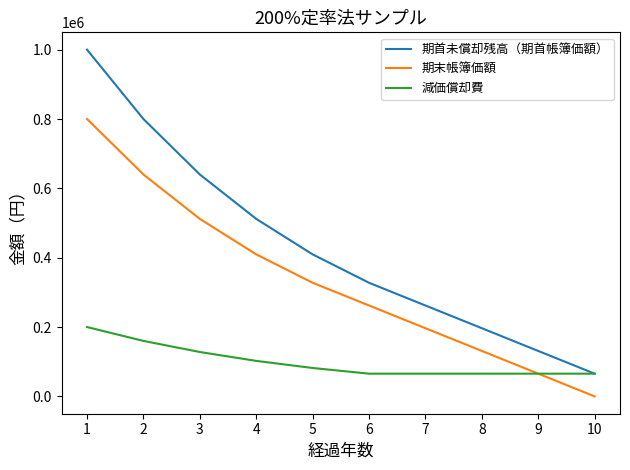

Which series has the largest total across all categories?

期首未償却残高（期首帳簿価額）